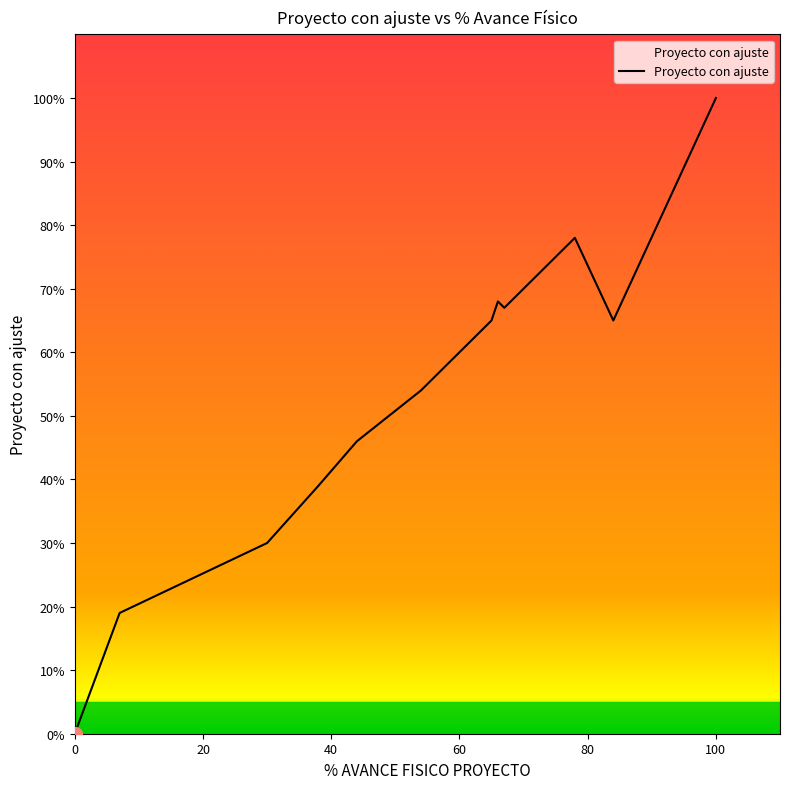

What is the difference between the maximum and minimum values?

100